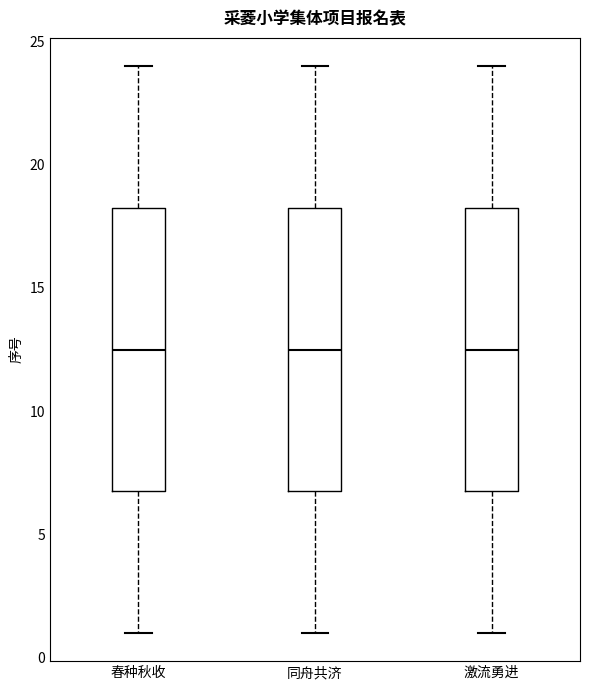

Reading left to right, read every box against the y-axis: the position of its median line, the range the box covers, and the ends of its whiskers. The values are not printed on the chart, so give them approximately, as read against the axis.

春种秋收: median 12.5, box 7.0 to 18.5, whiskers 1.0 to 24.0
同舟共济: median 12.5, box 7.0 to 18.5, whiskers 1.0 to 24.0
激流勇进: median 12.5, box 7.0 to 18.5, whiskers 1.0 to 24.0